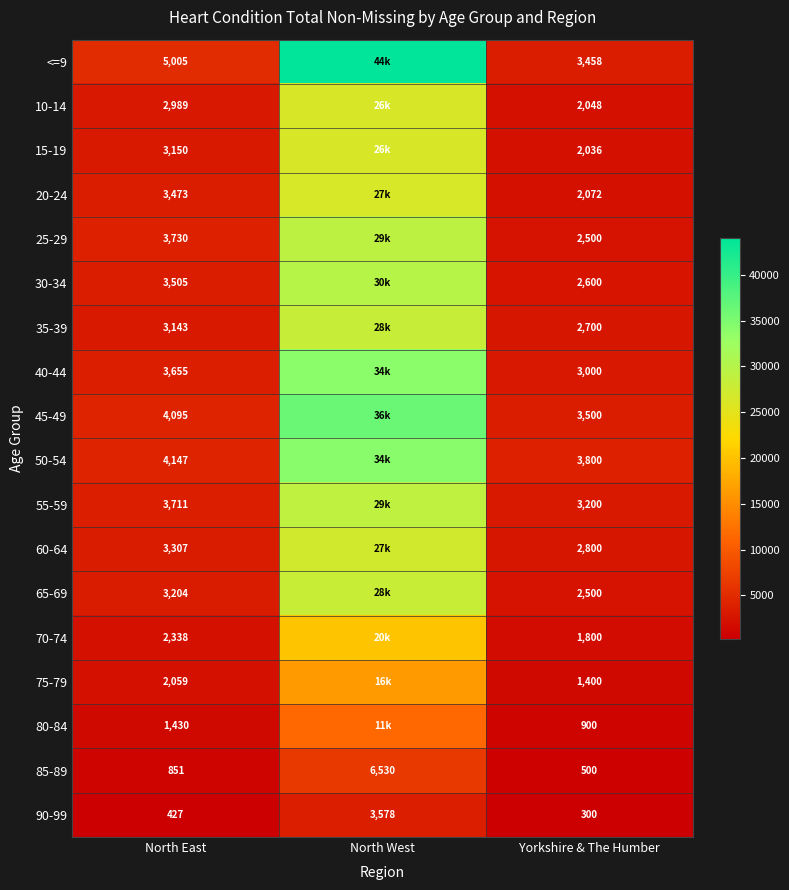

What is the difference between the 90-99 values at North West and North East?

3151